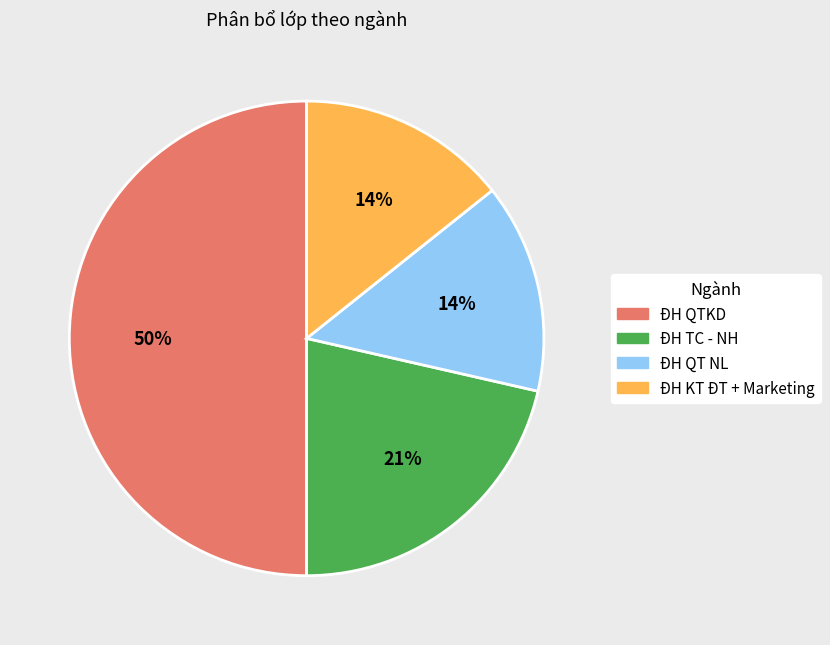

How many slices are in this pie chart?

4